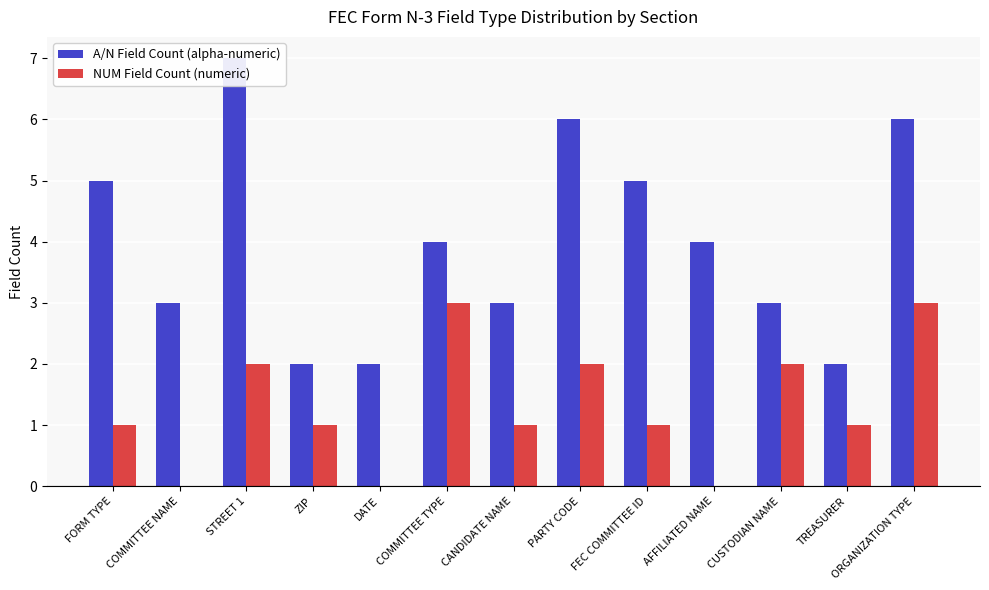

Does the chart contain any negative values?

No